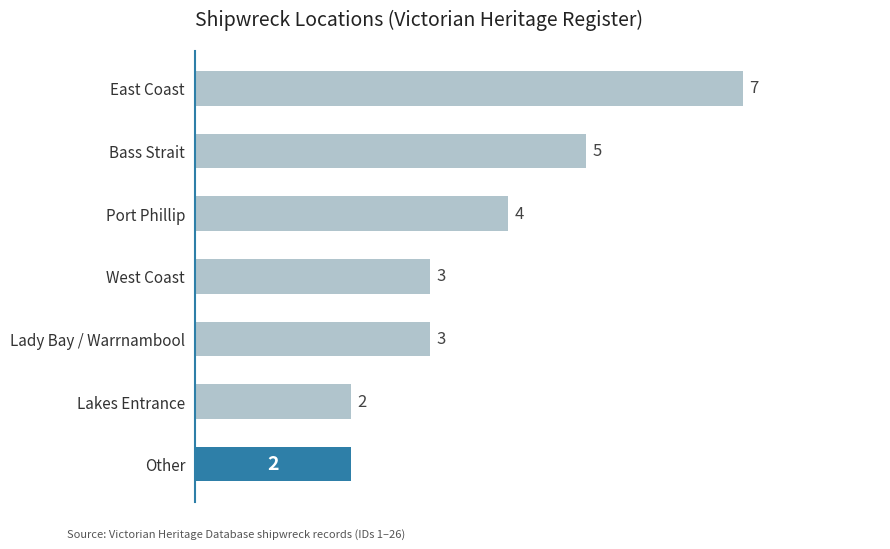

What is the label of the 4th bar from the bottom?

West Coast